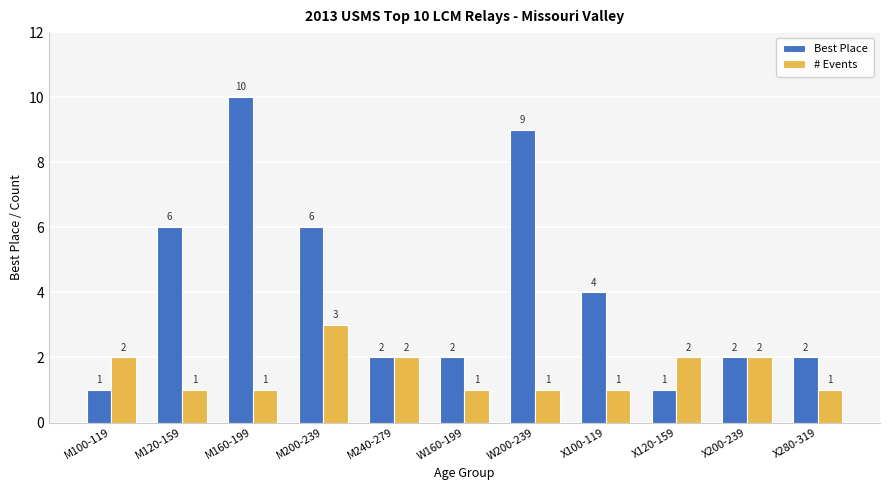

Reading left to right, transcribe all the data shown in this chart.

Best Place: 1	6	10	6	2	2	9	4	1	2	2
# Events: 2	1	1	3	2	1	1	1	2	2	1